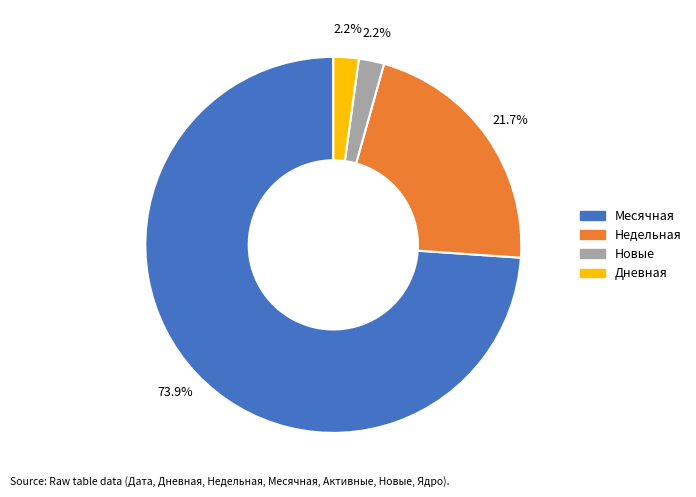

Does any single category account for the majority?

Yes